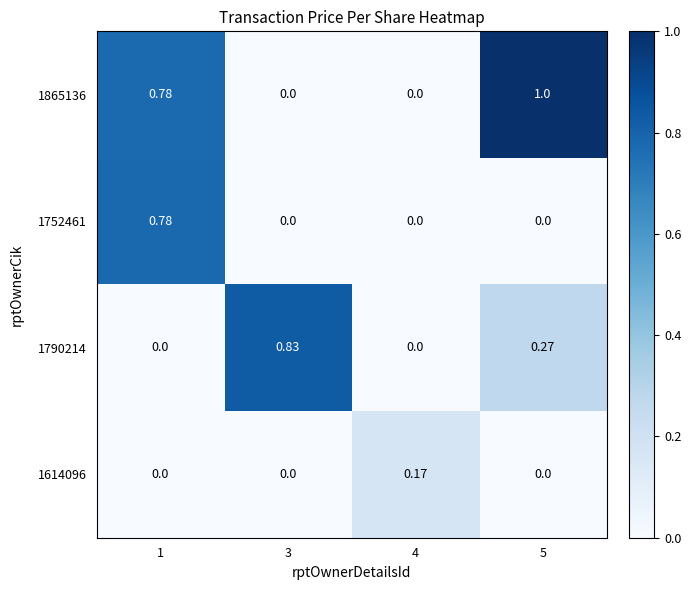

How many distinct data groups are displayed?

4